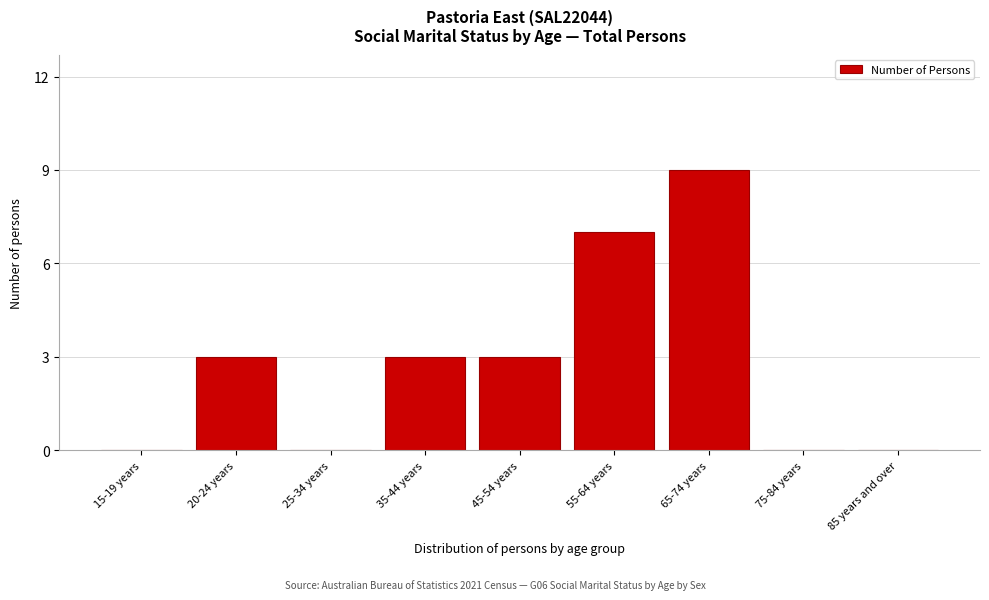

Reading right to left, transcribe all the data shown in this chart.

85 years and over=0	75-84 years=0	65-74 years=9	55-64 years=7	45-54 years=3	35-44 years=3	25-34 years=0	20-24 years=3	15-19 years=0